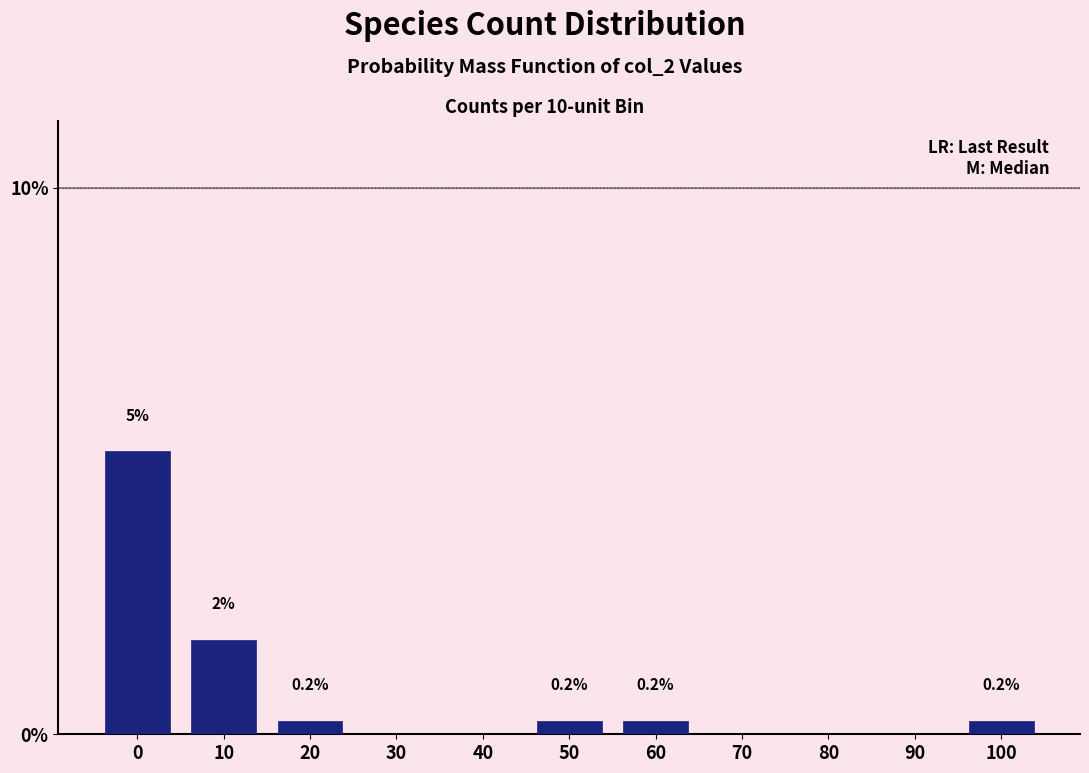

At which label is the value closest to 2?

10